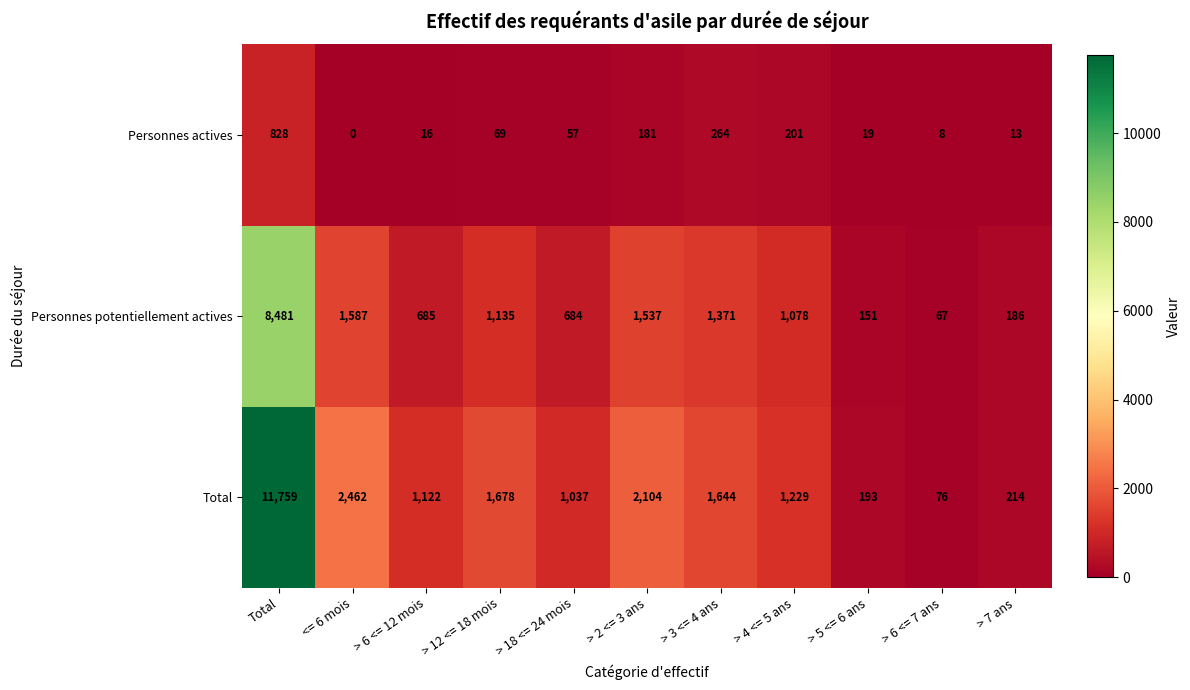

Which category has the highest value across all series?

Total